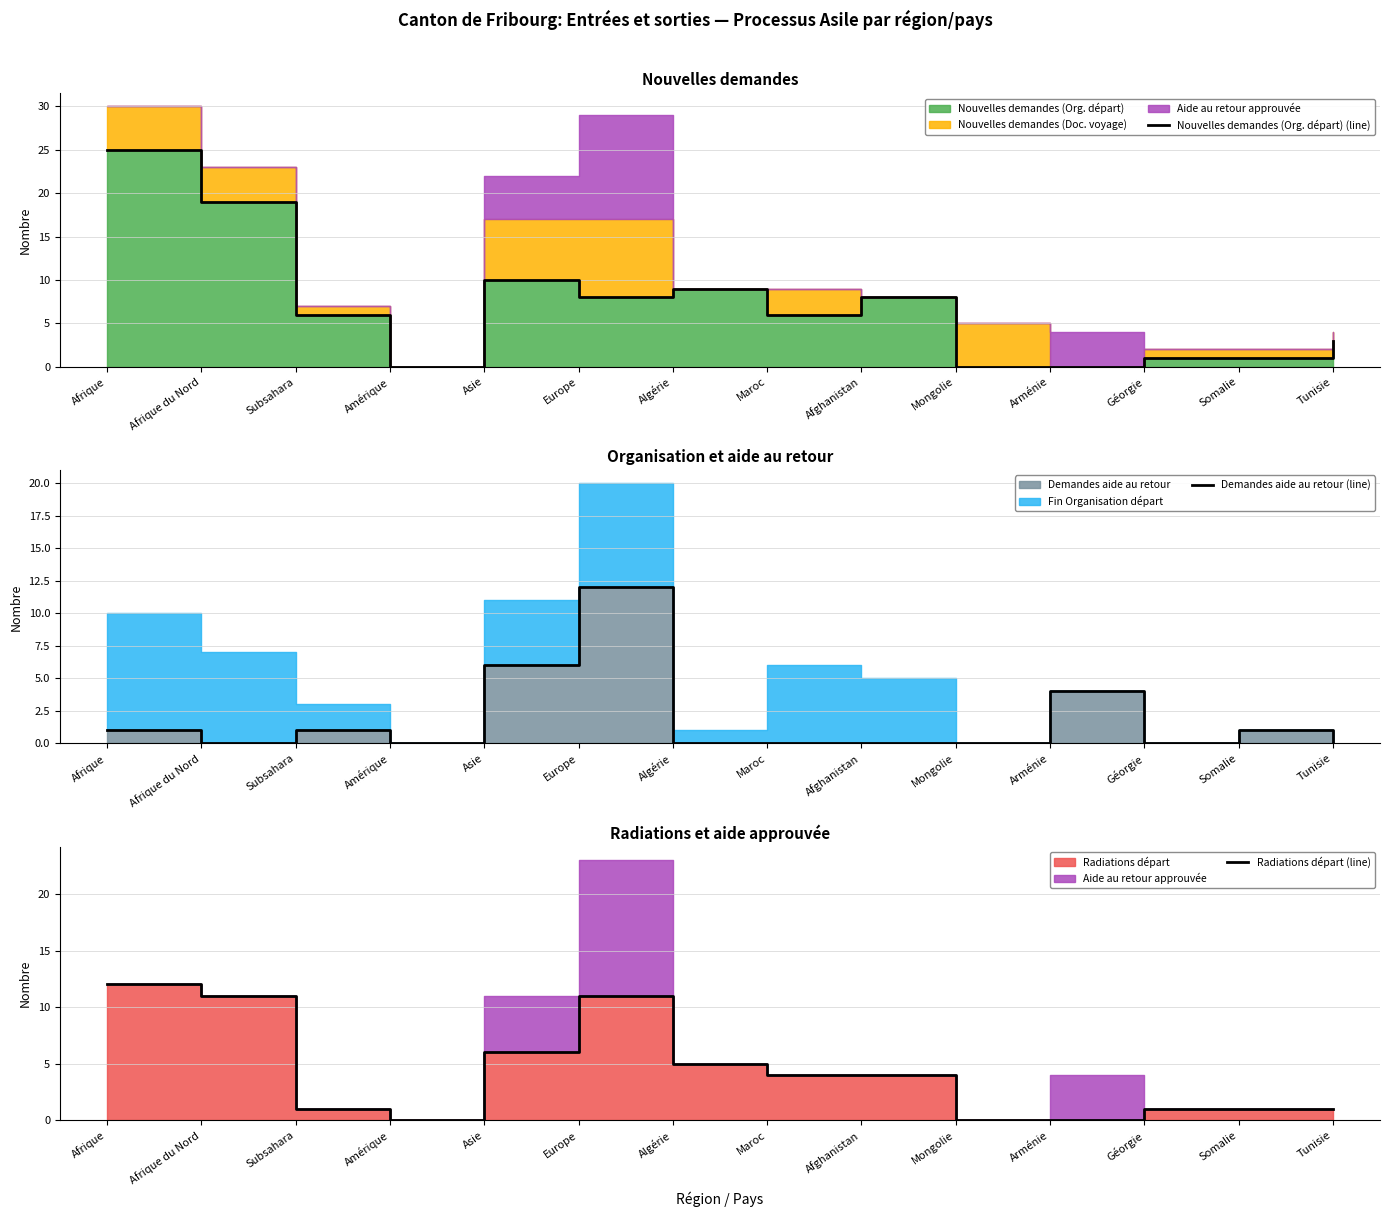

Where do Nouvelles demandes (Org. départ) (line) and Demandes aide au retour (line) first cross each other?

Asie and Europe